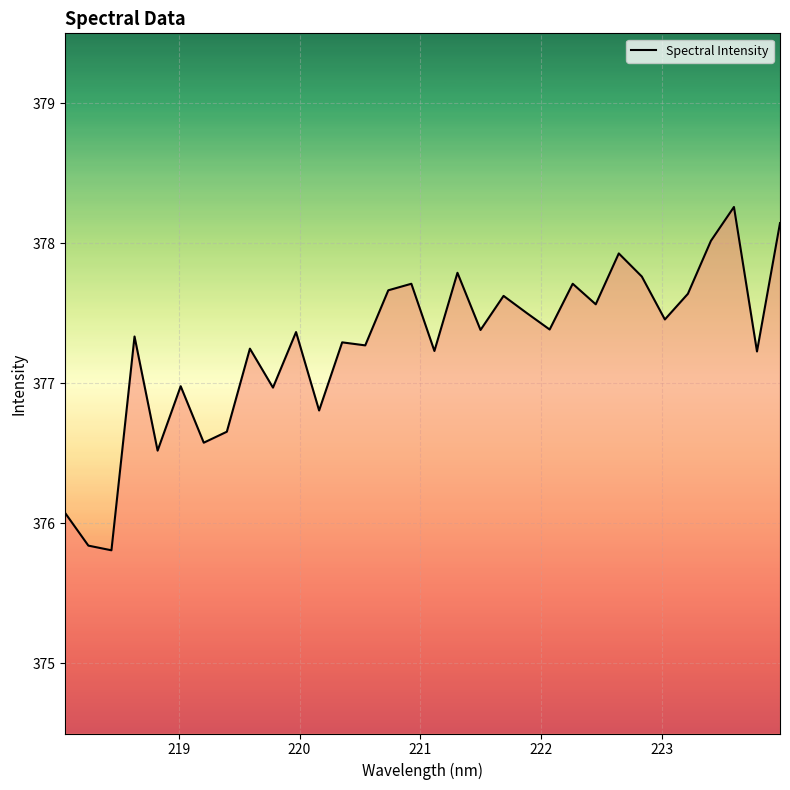

What is the maximum value shown in the chart?

378.3